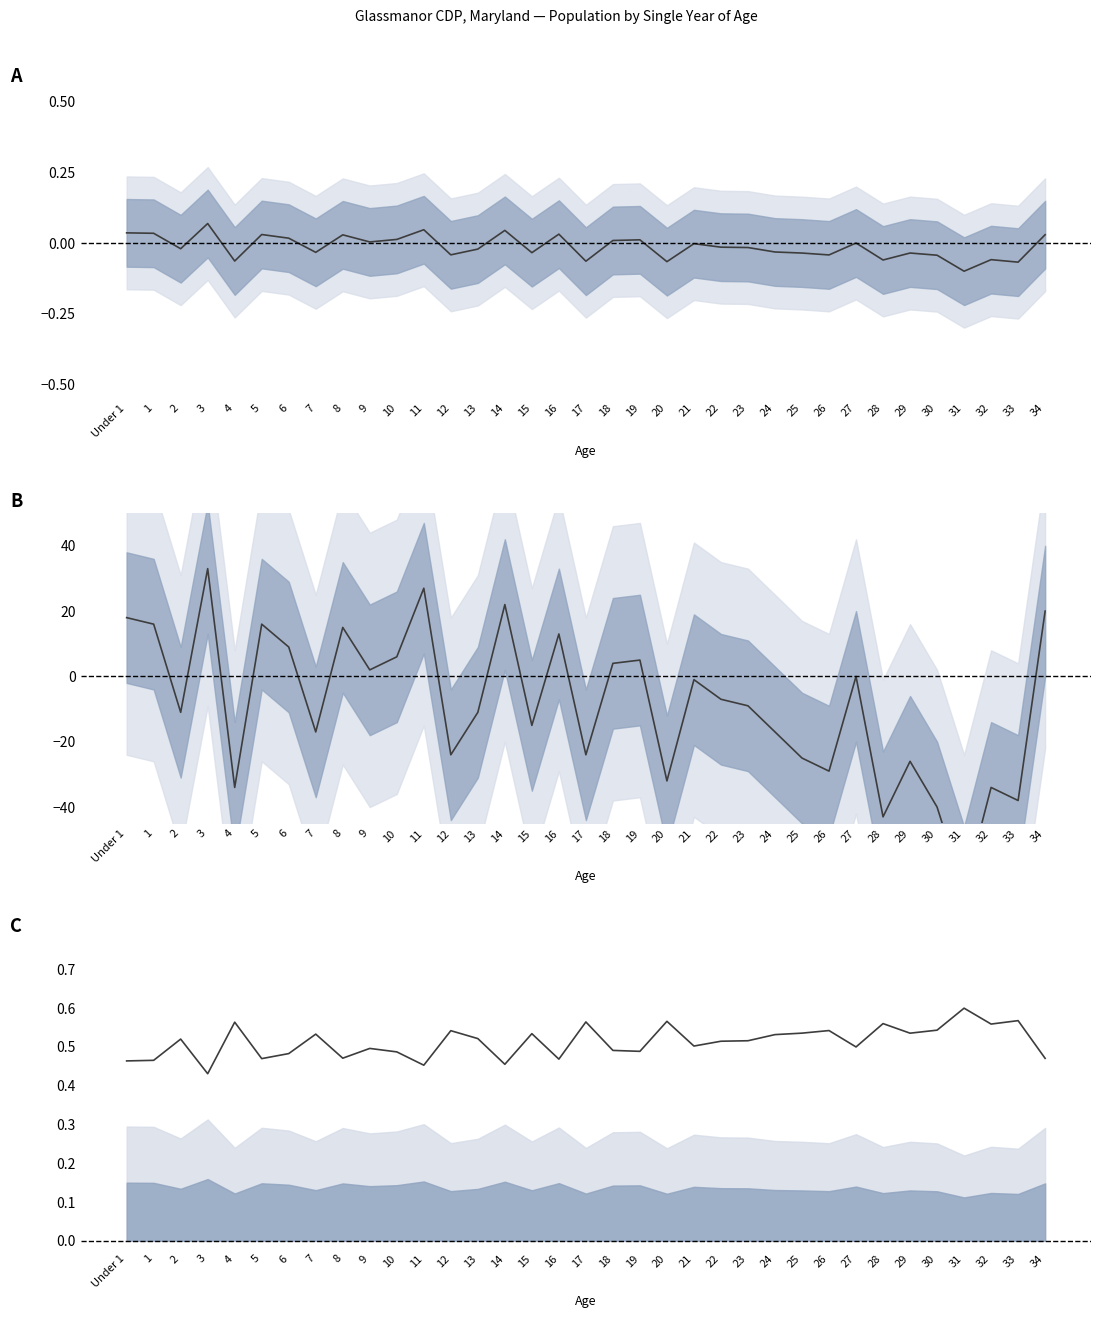

What is the sum of all Male - Female count values?

-297.0